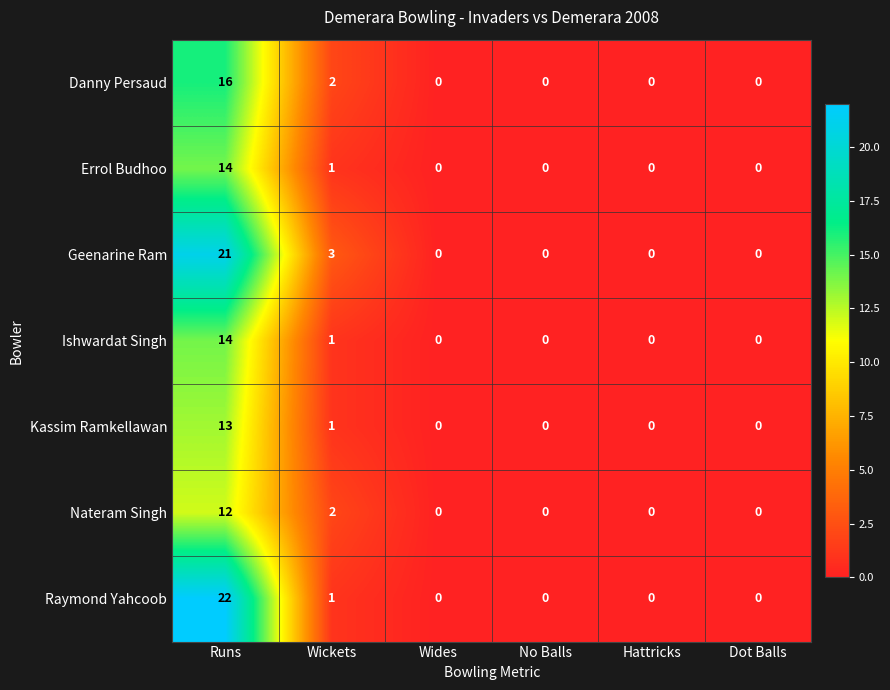

Between Wickets and Hattricks, which series saw the biggest shift?

Geenarine Ram